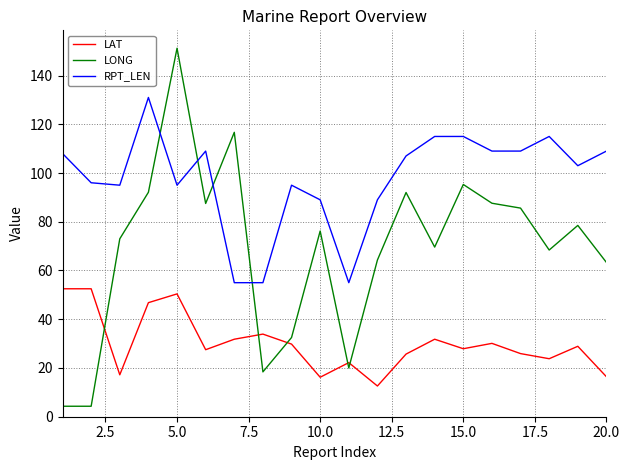

What is the difference between the maximum and minimum values in the RPT_LEN series?

76.0